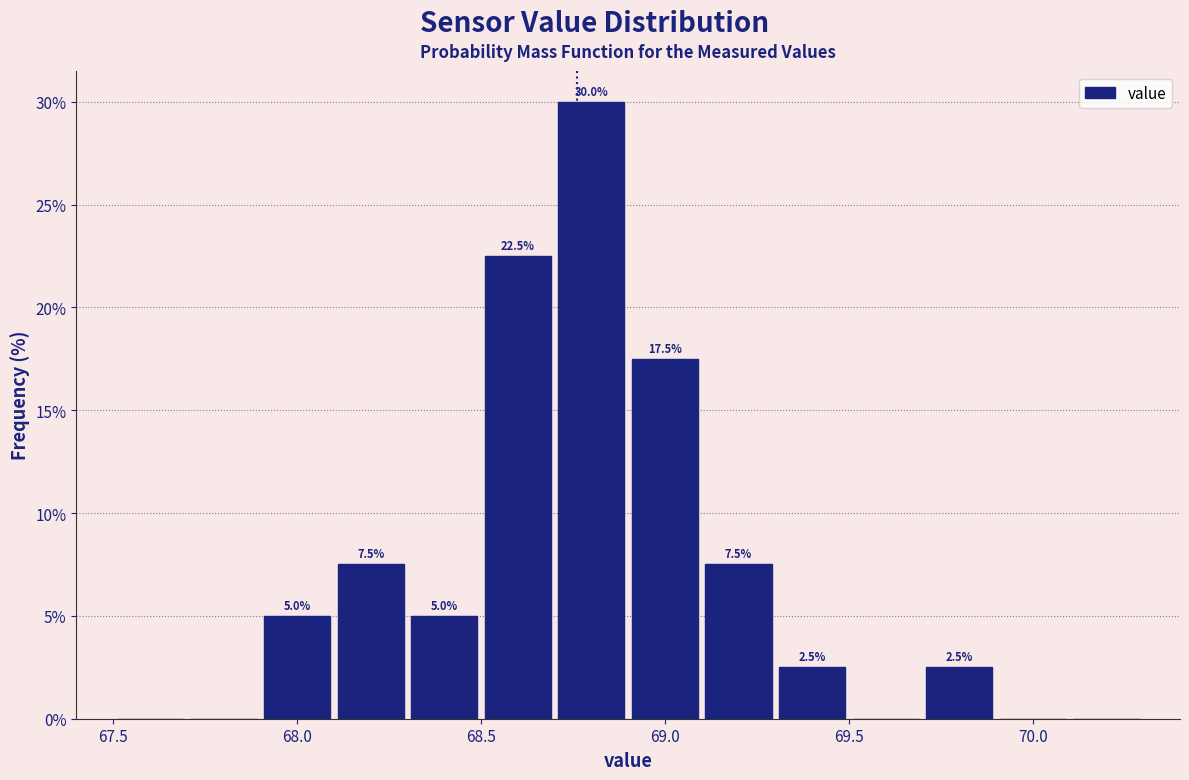

Which range on the x-axis has the tallest bar?

68.7 to 68.9